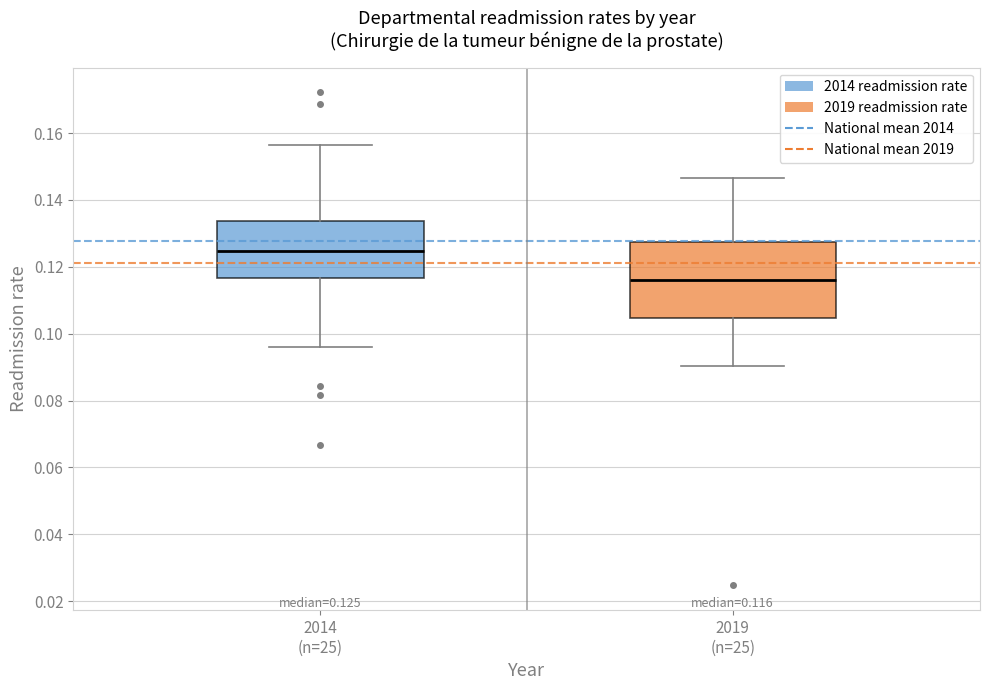

Which box is the tallest, from its lower edge to its upper edge?

2019 (n=25)